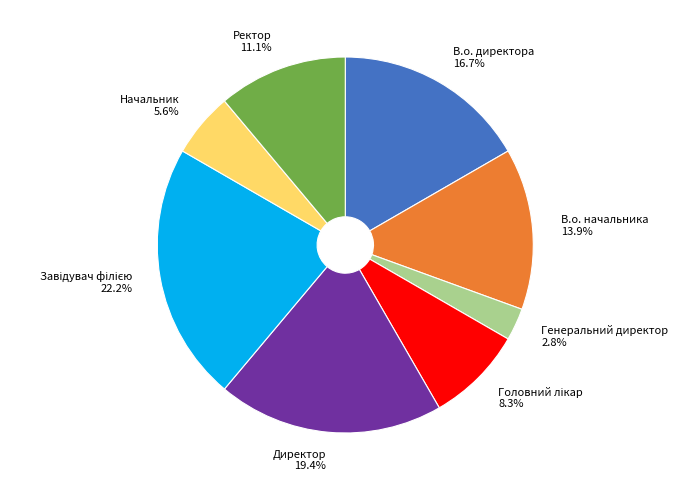

Approximately how many times larger is the value at В.о. директора 16.7% compared to Начальник 5.6%?

3.0